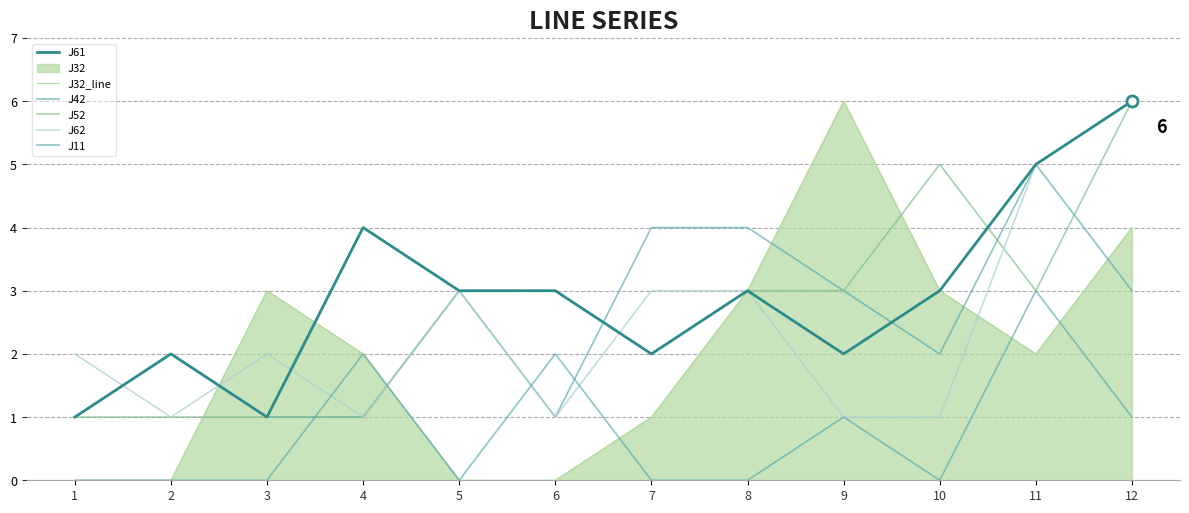

How many values in the J11 series exceed 0?

5